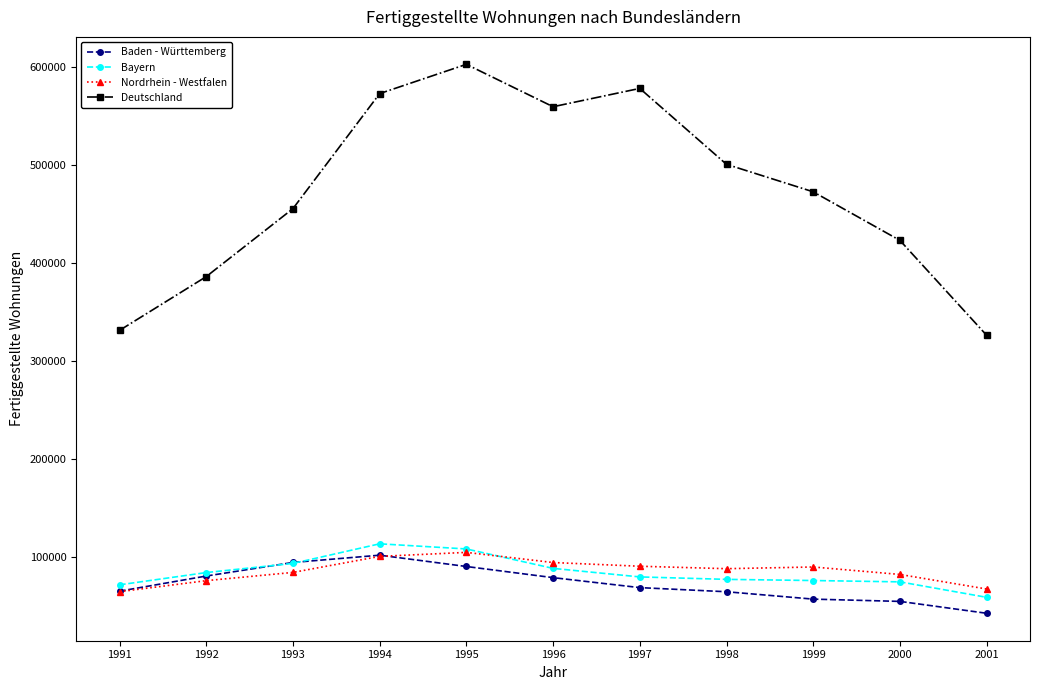

In Deutschland, how many points are lower than both neighbors (excluding endpoints)?

1